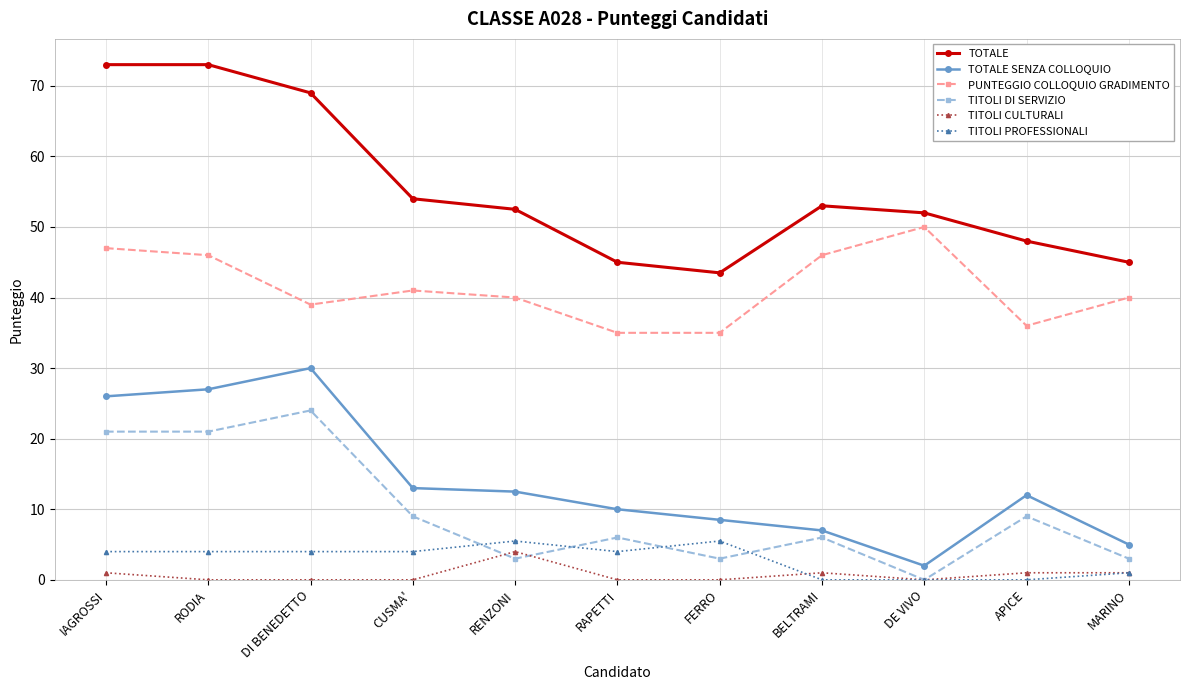

What is the sum of all TOTALE SENZA COLLOQUIO values?

153.0